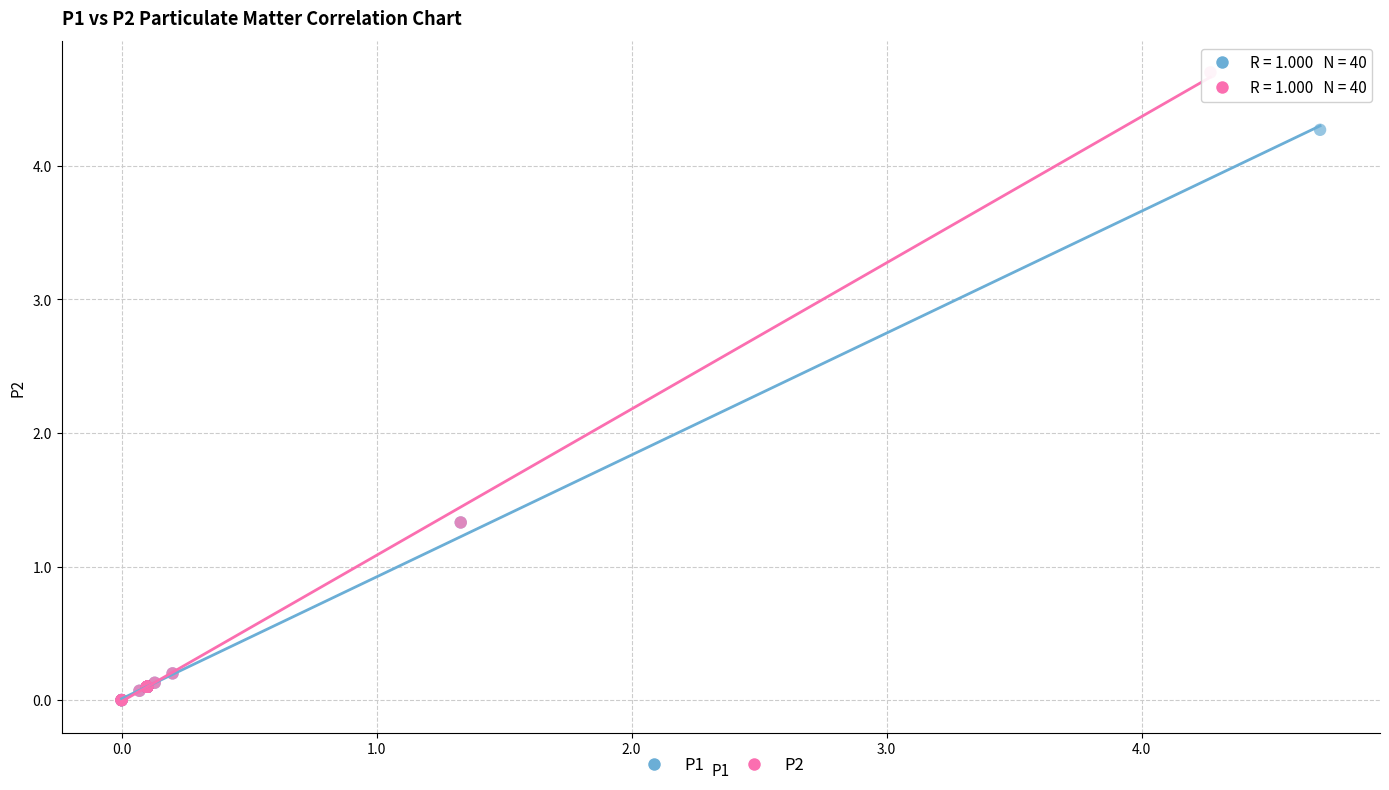

Which series has the largest Y range (max minus min)?

P2